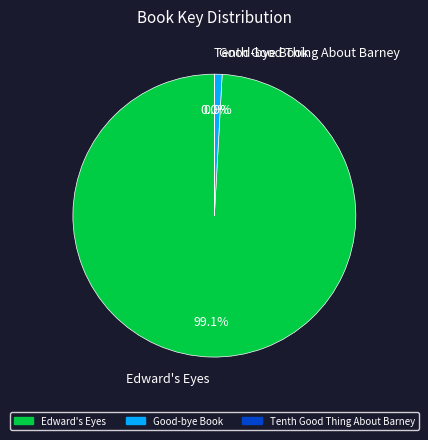

Is it true that Good-bye Book is 11% of the pie?

False